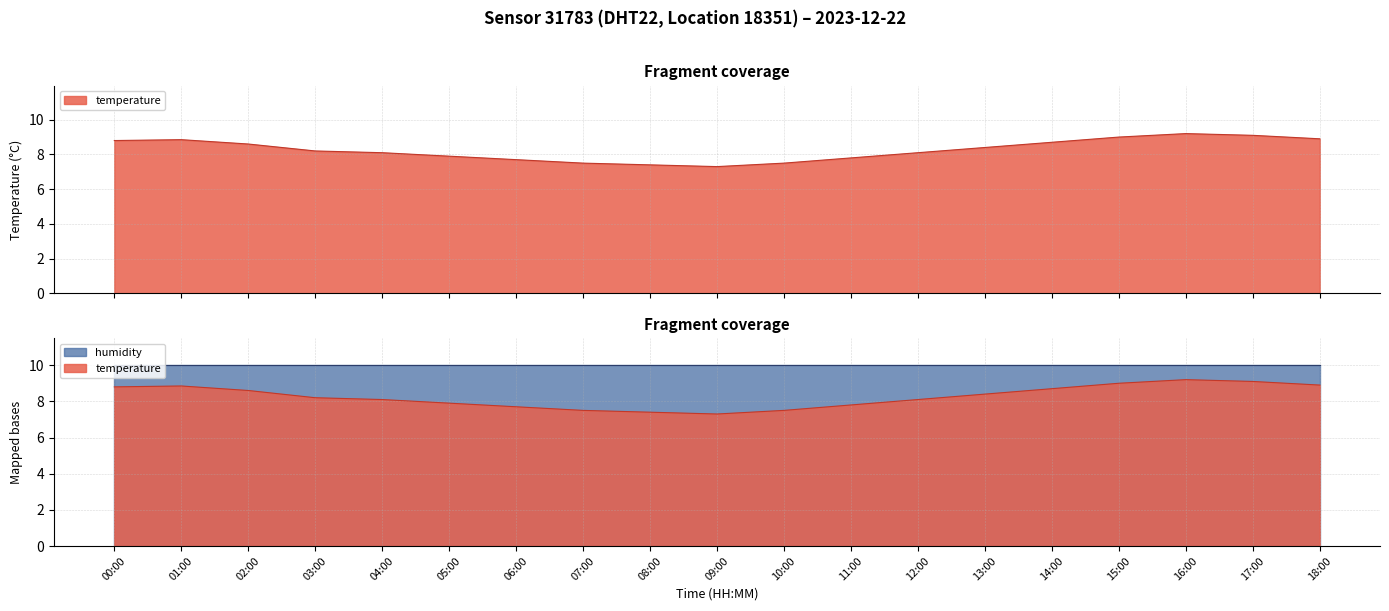

How many points are lower than both their immediate neighbors (excluding endpoints)?

1